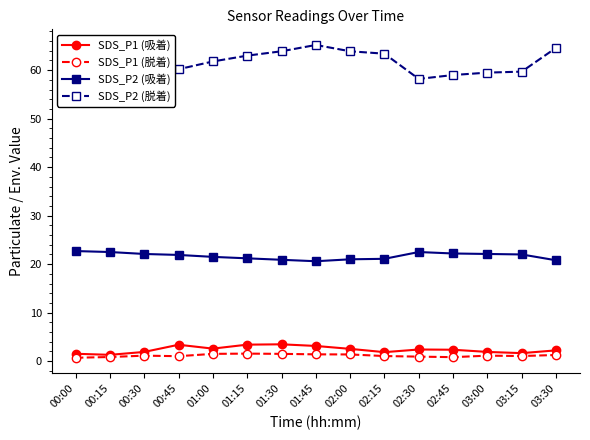

What is the sum of all SDS_P1 (吸着) values?

35.6